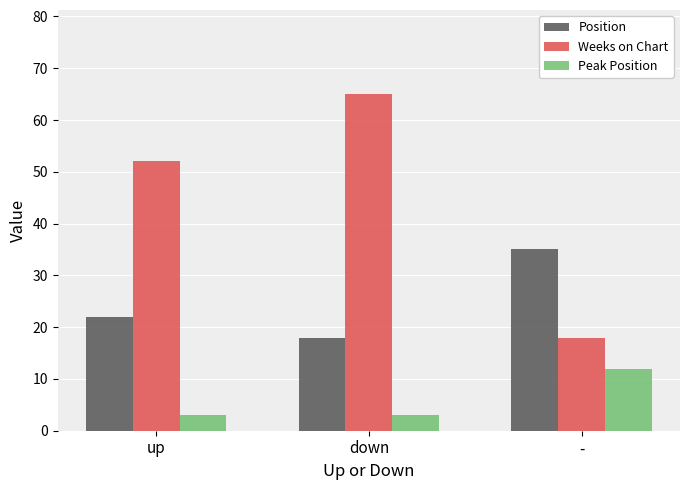

How many groups of bars are there?

3